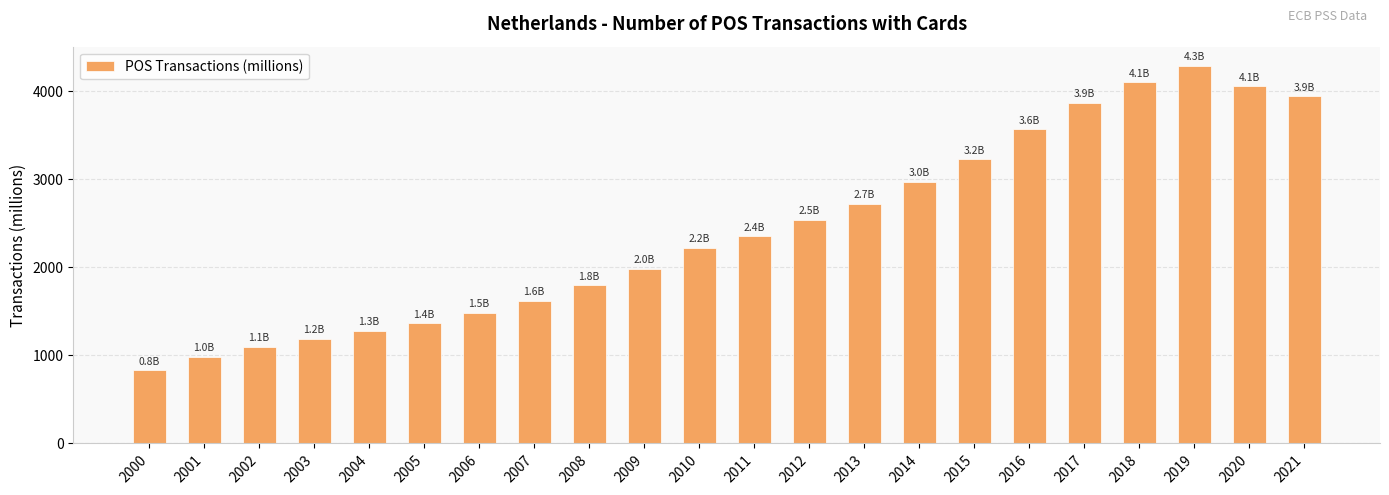

At which label is the value closest to 2561?

2012